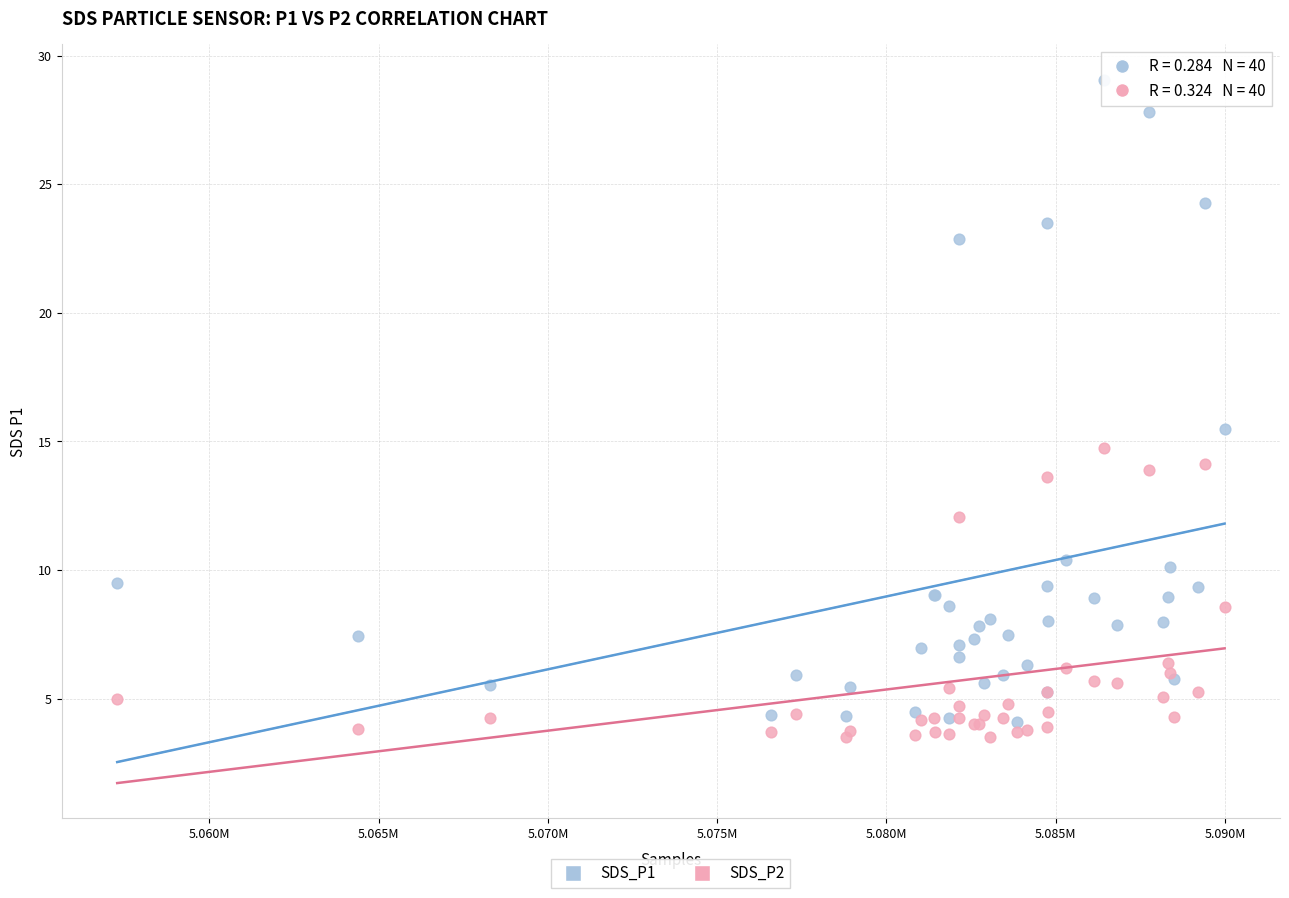

Which series has the widest spread of Y values?

SDS_P1